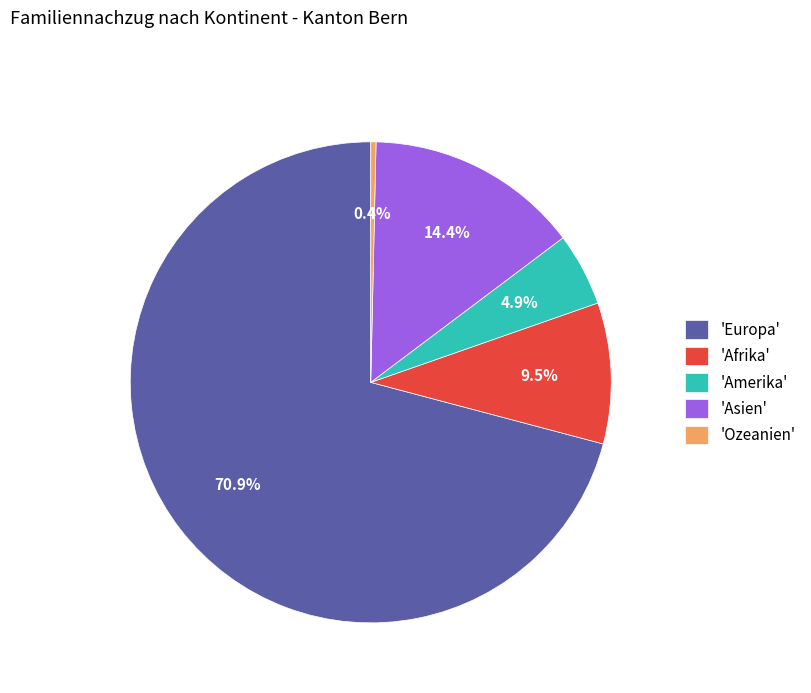

Rank the categories by value from lowest to highest.

'Ozeanien', 'Amerika', 'Afrika', 'Asien', 'Europa'